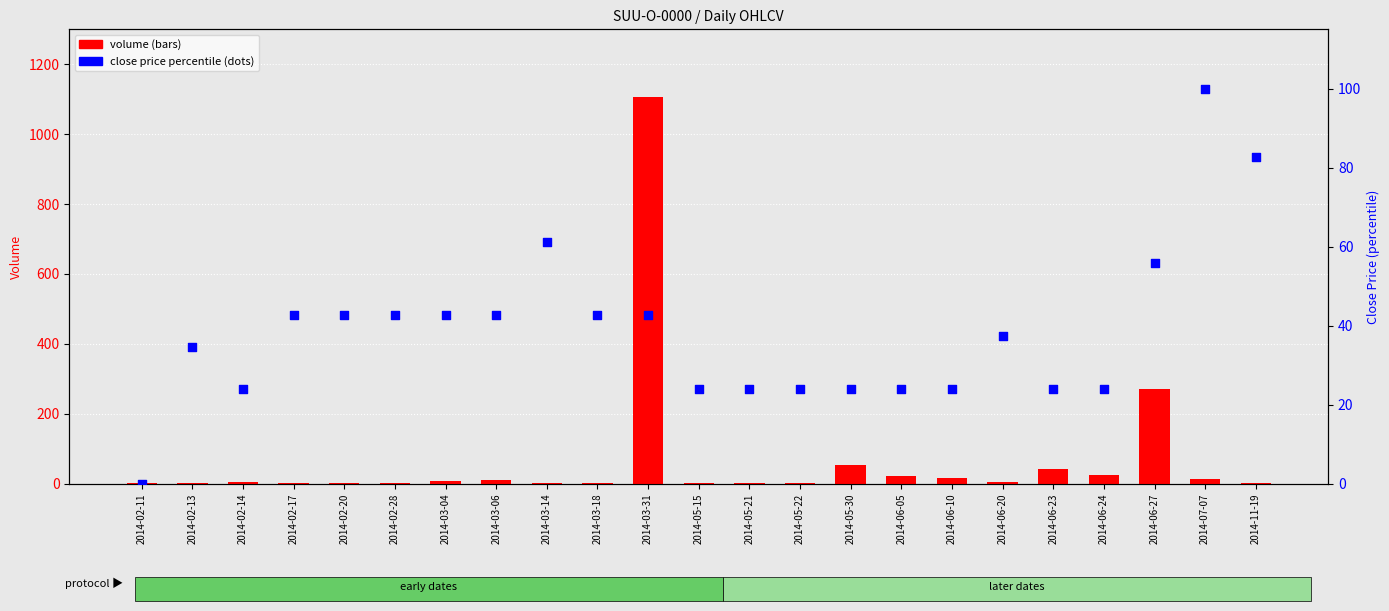

Is the value of close percentile at 2014-03-31 greater than the value of volume at 2014-02-28?

Yes